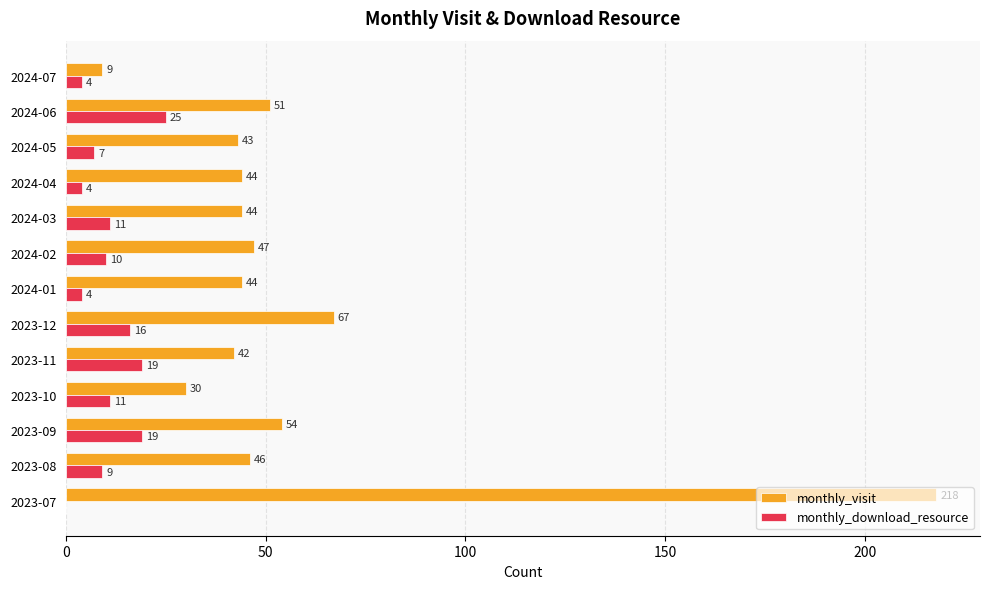

How many monthly_download_resource values are between 4 and 16?

9